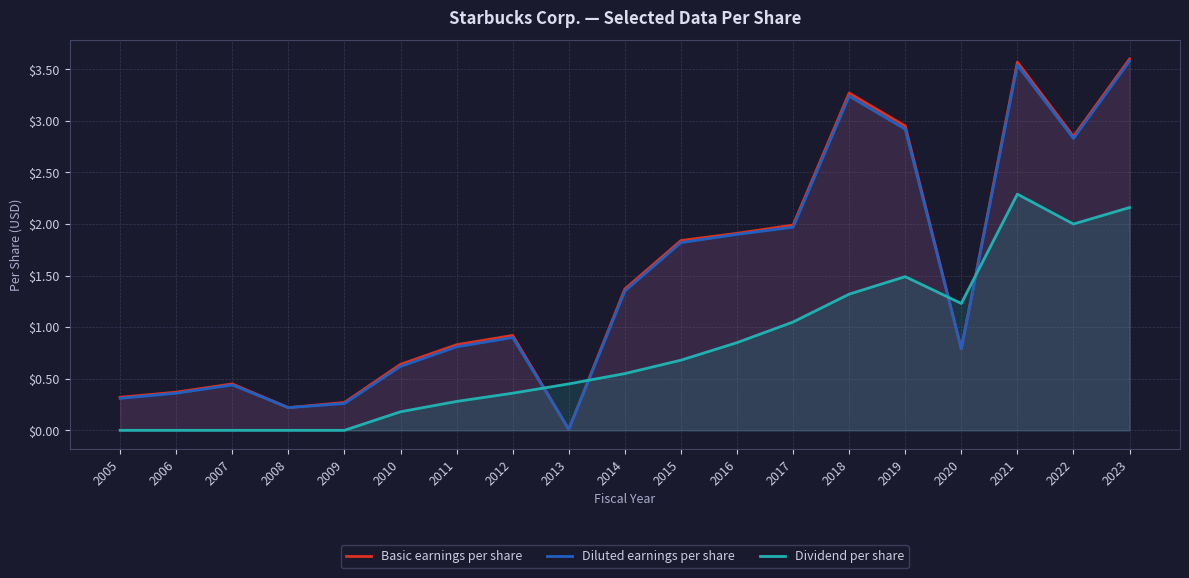

Read the Dividend per share value at 2018.

1.3